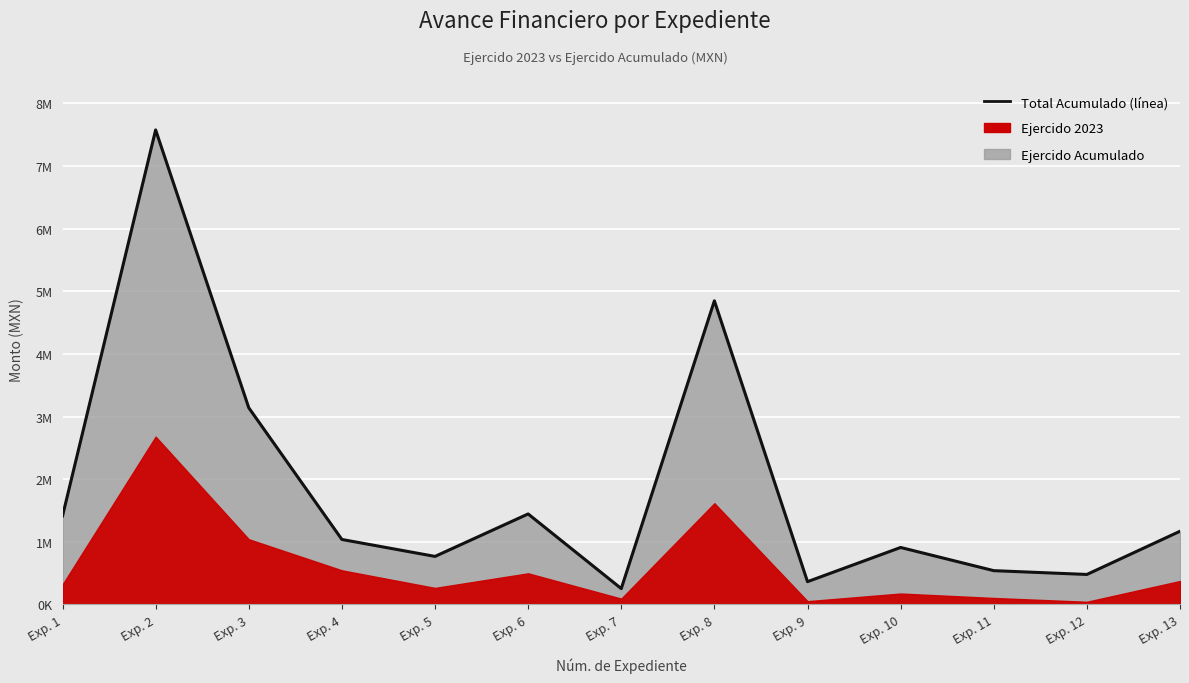

Reading left to right, transcribe all the data shown in this chart.

Exp. 1=1412090.5	Exp. 2=7575451.9	Exp. 3=3139771.5	Exp. 4=1036999.1	Exp. 5=766625.9	Exp. 6=1444476.5	Exp. 7=252967.0	Exp. 8=4847184.1	Exp. 9=363423.0	Exp. 10=909440.0	Exp. 11=539168.0	Exp. 12=478500.0	Exp. 13=1168174.3